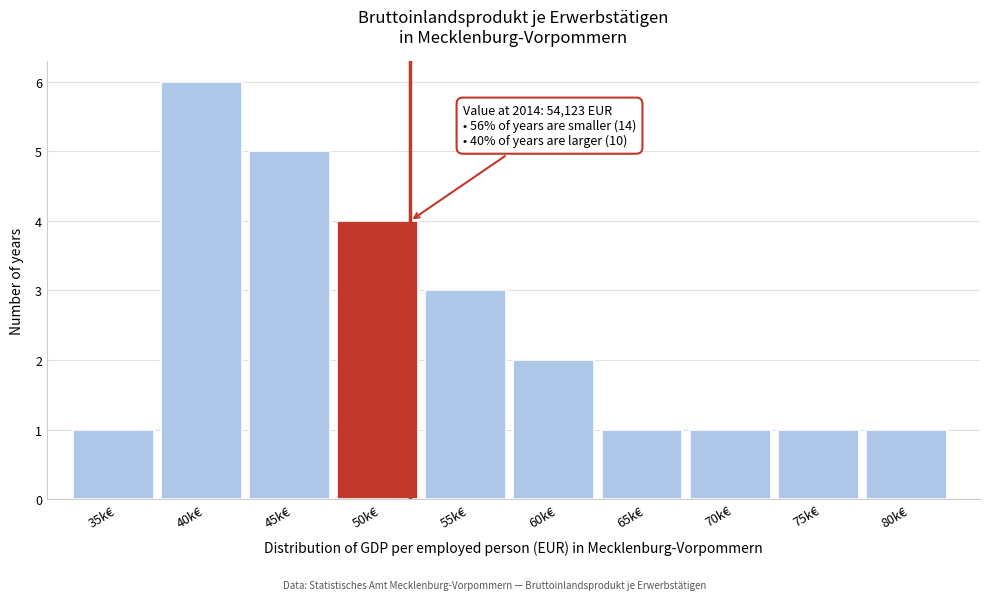

Reading right to left, extract all data points from this chart.

80k€=1	75k€=1	70k€=1	65k€=1	60k€=2	55k€=3	50k€=4	45k€=5	40k€=6	35k€=1